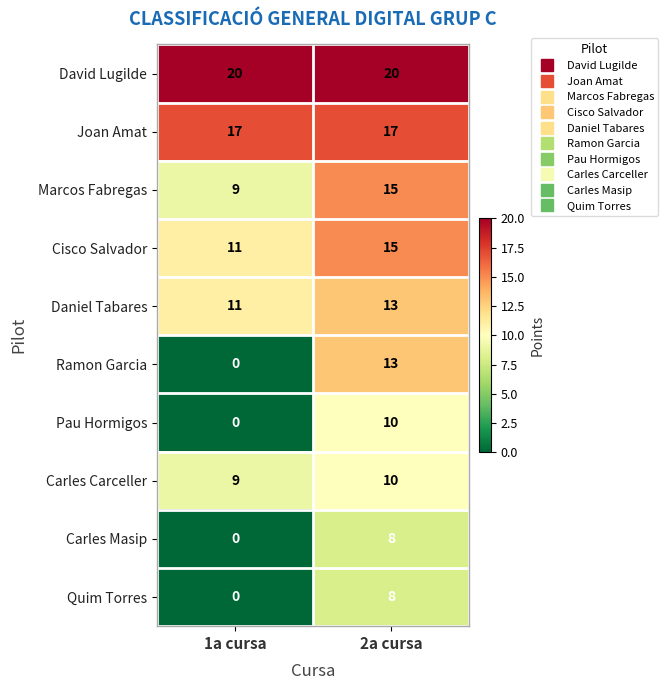

List the labels in order of Carles Masip value, smallest first.

1a cursa, 2a cursa